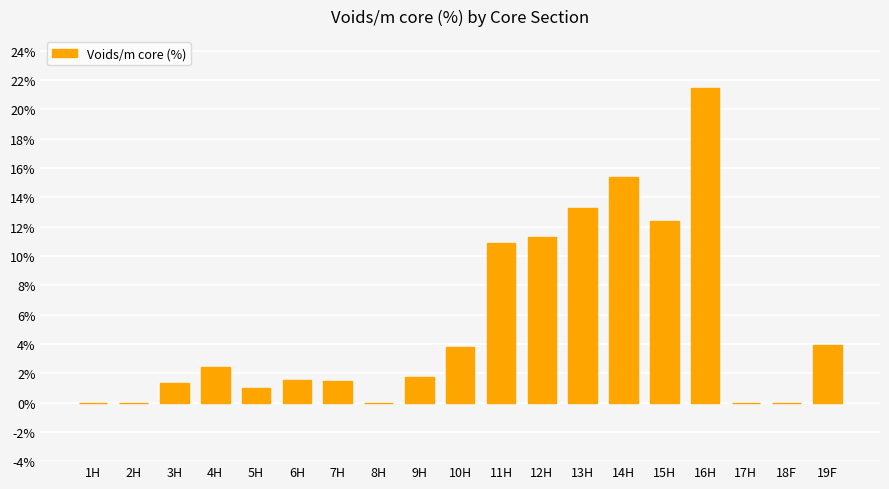

True or false: the data shows 21.1 at 15H.

False